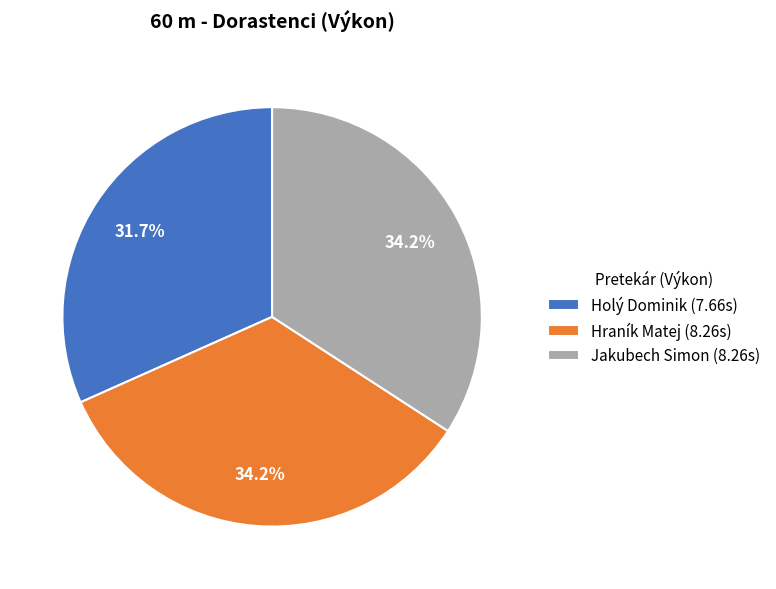

True or false: Jakubech Simon accounts for 34% of the total.

True